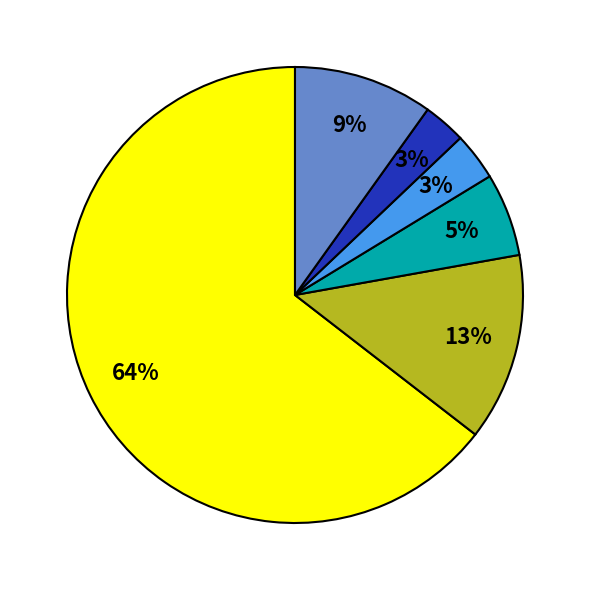

Combined, do GoDaddy.com LLC and 1&1 IONOS SE account for over 50%?

Yes